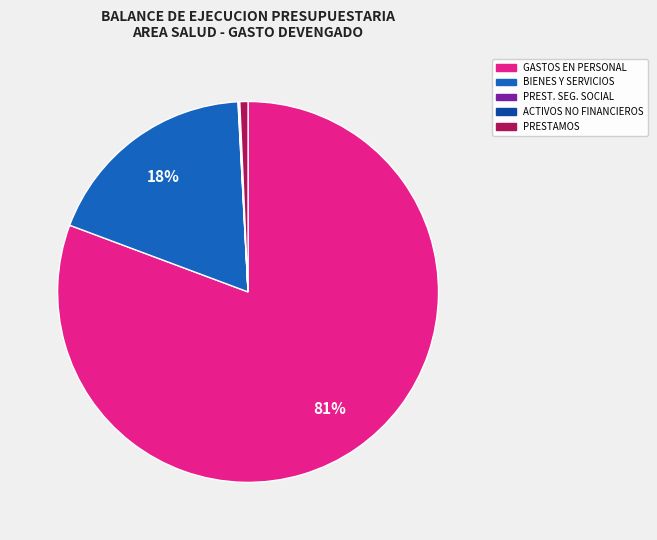

Is there any slice that represents more than half of the pie?

Yes